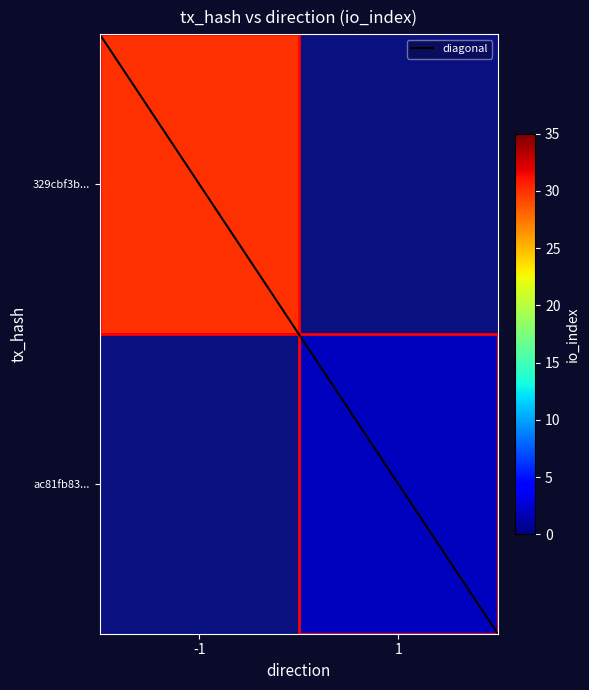

Rank the series by their average value, from lowest to highest.

ac81fb837657fa8bbe252ac402b8ed9a9ee0304, 329cbf3b84c5810c85ac9387e743e93a181e7b5